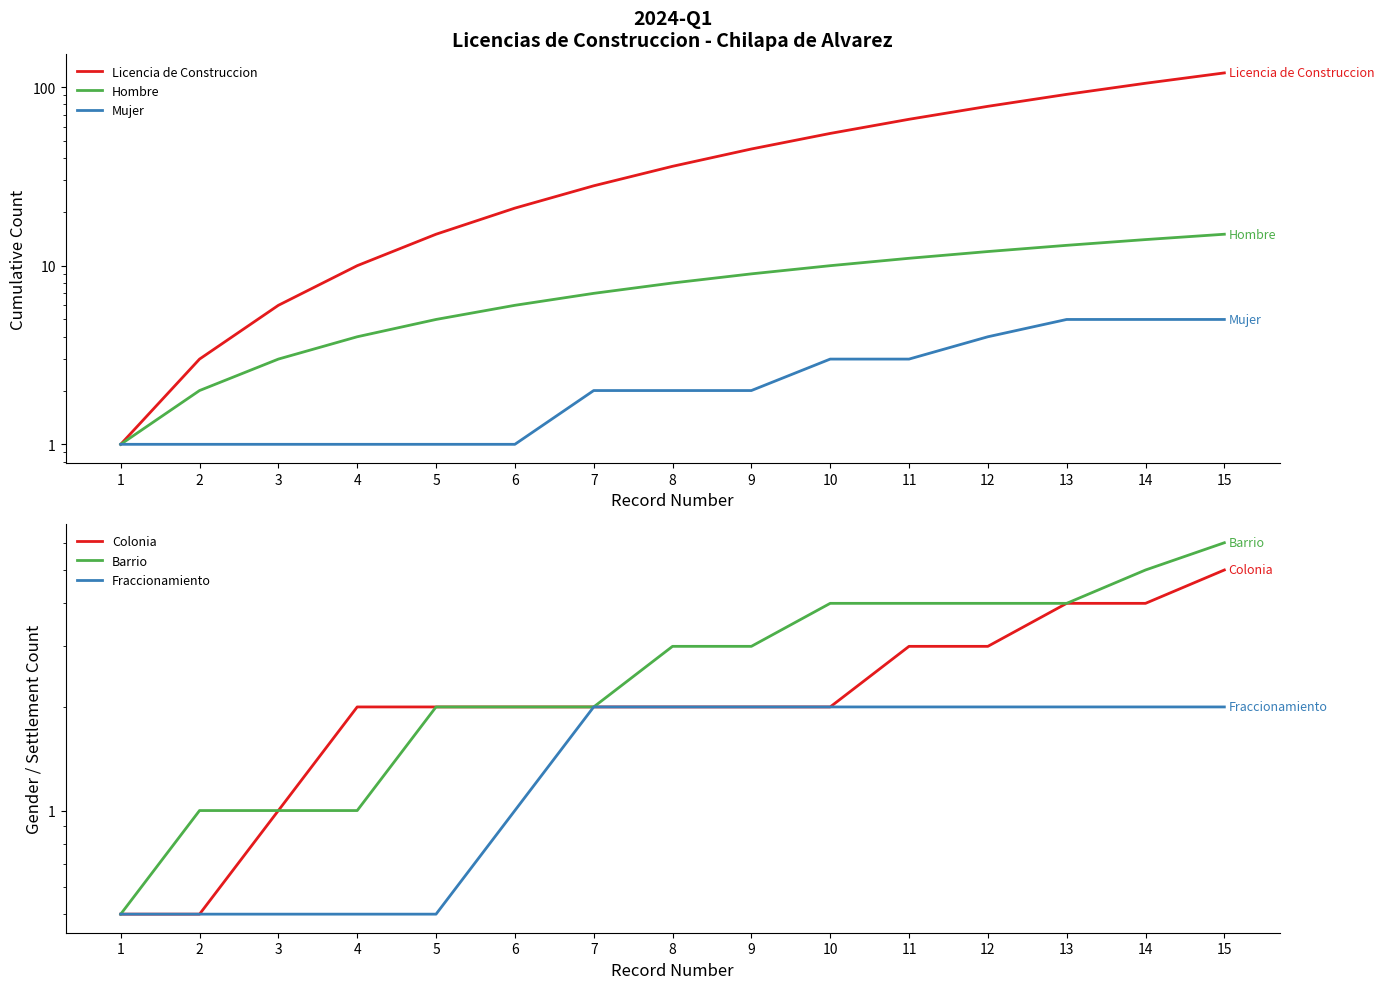

What is the smallest value displayed?

0.5